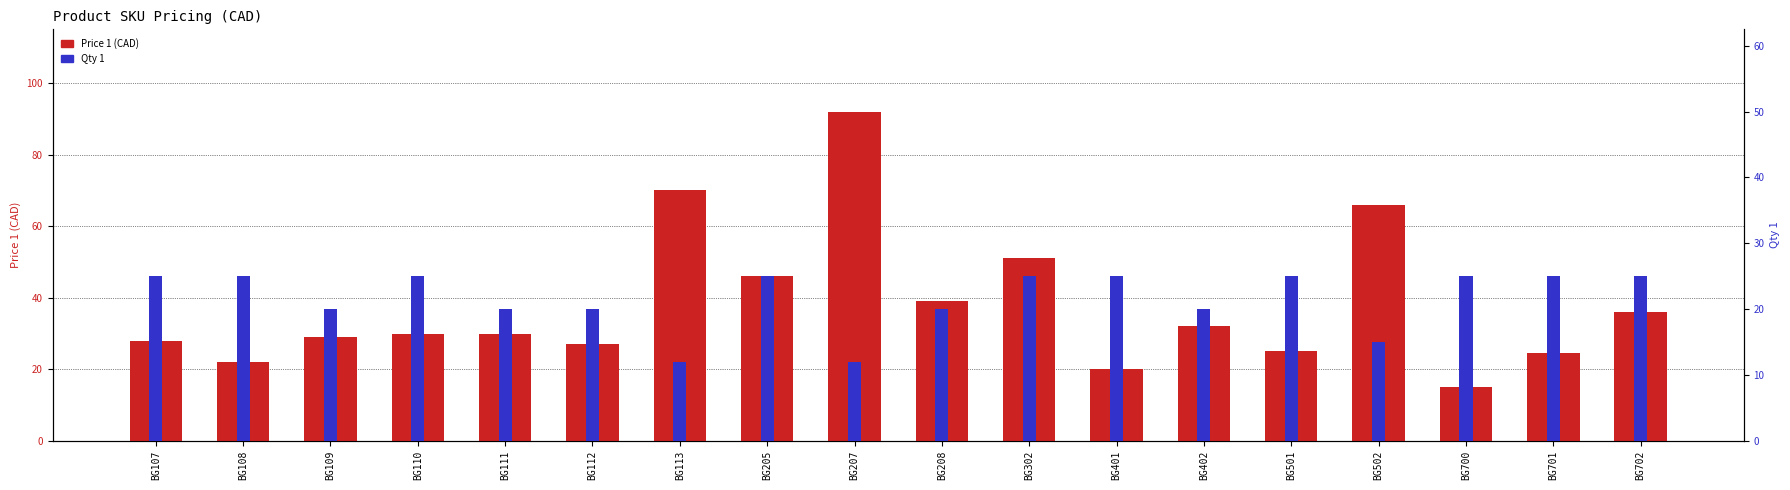

What are all the series names shown in the legend?

Price 1 (CAD), Qty 1